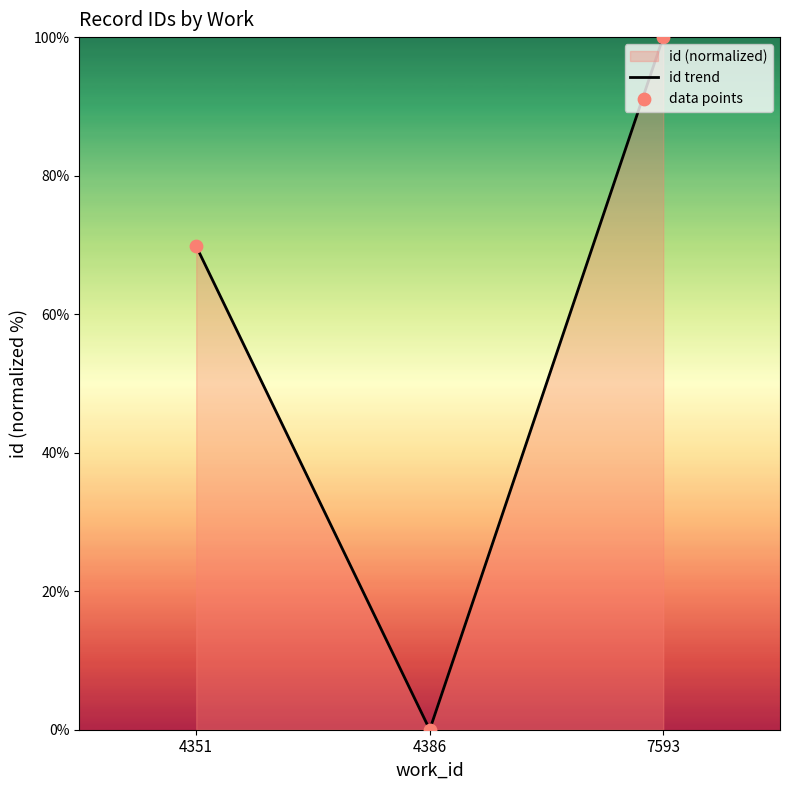

Which series has the widest spread of Y values?

id trend